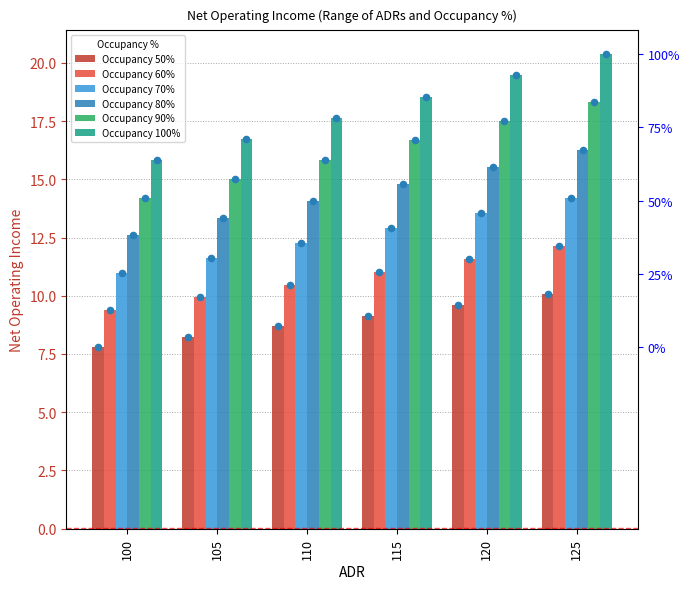

At how many categories does at least one series exceed 15?

6